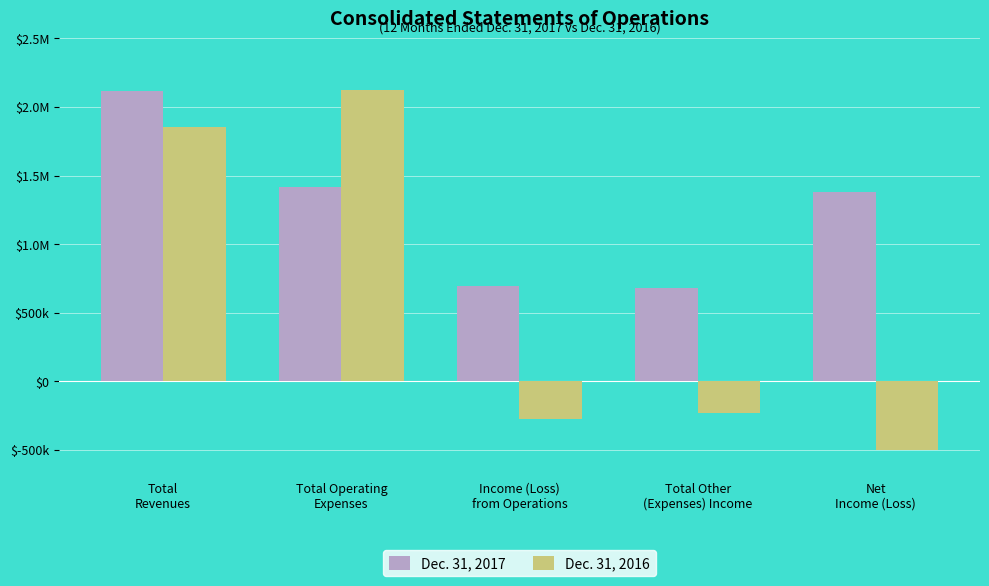

What are all the series names shown in the legend?

Dec. 31, 2017, Dec. 31, 2016